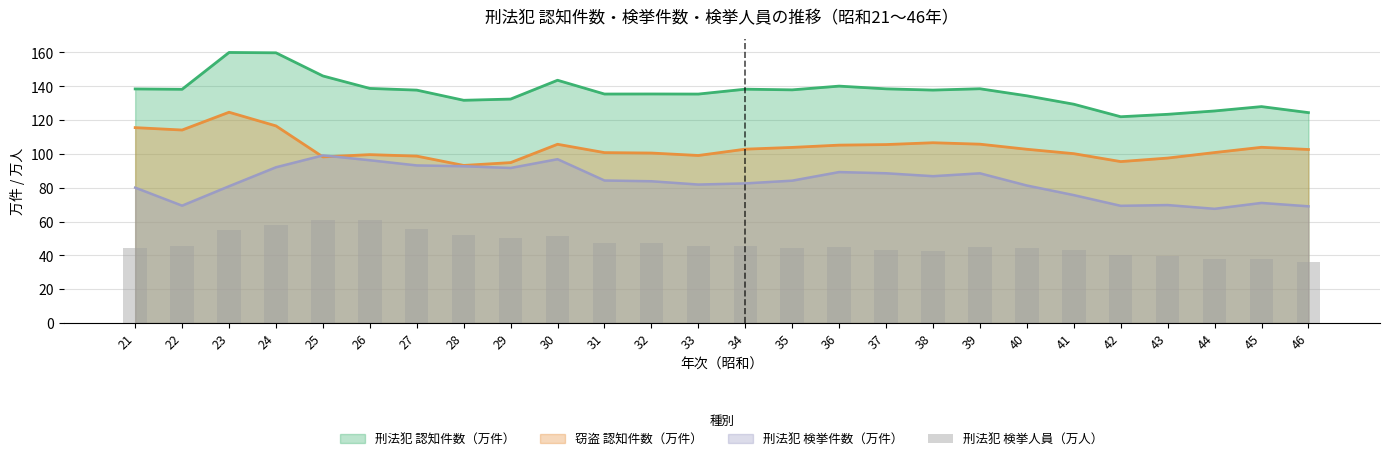

Between 45 and 25, which is larger?

25